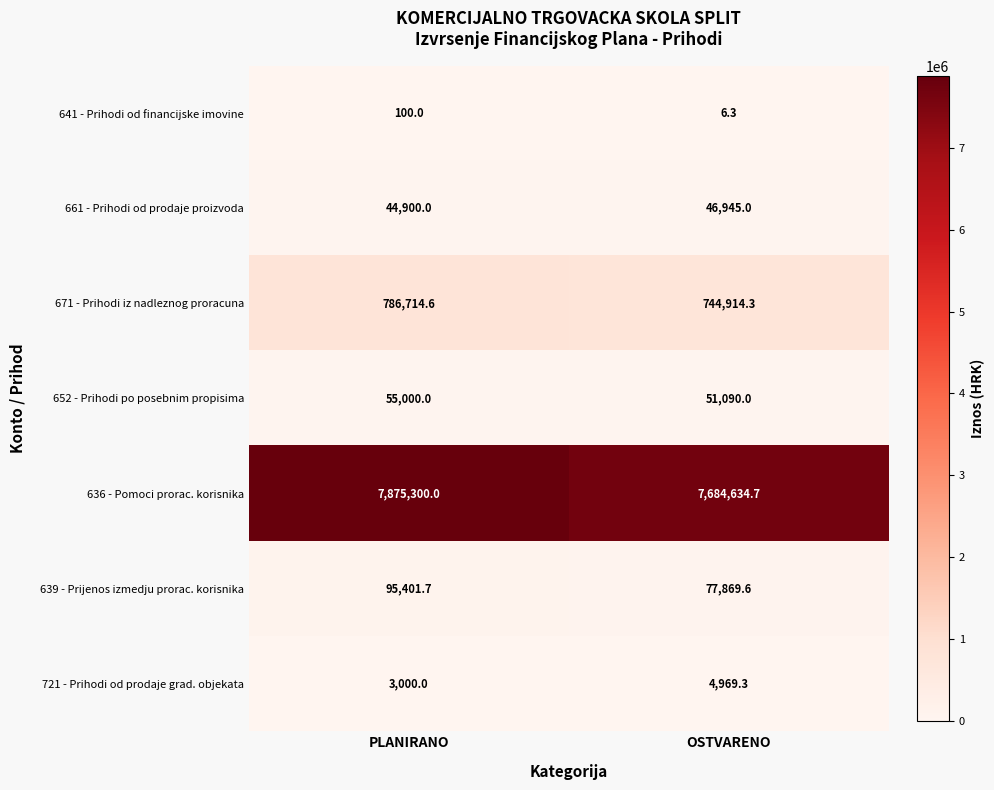

Which series has the largest total across all categories?

636 - Pomoci prorac. korisnika